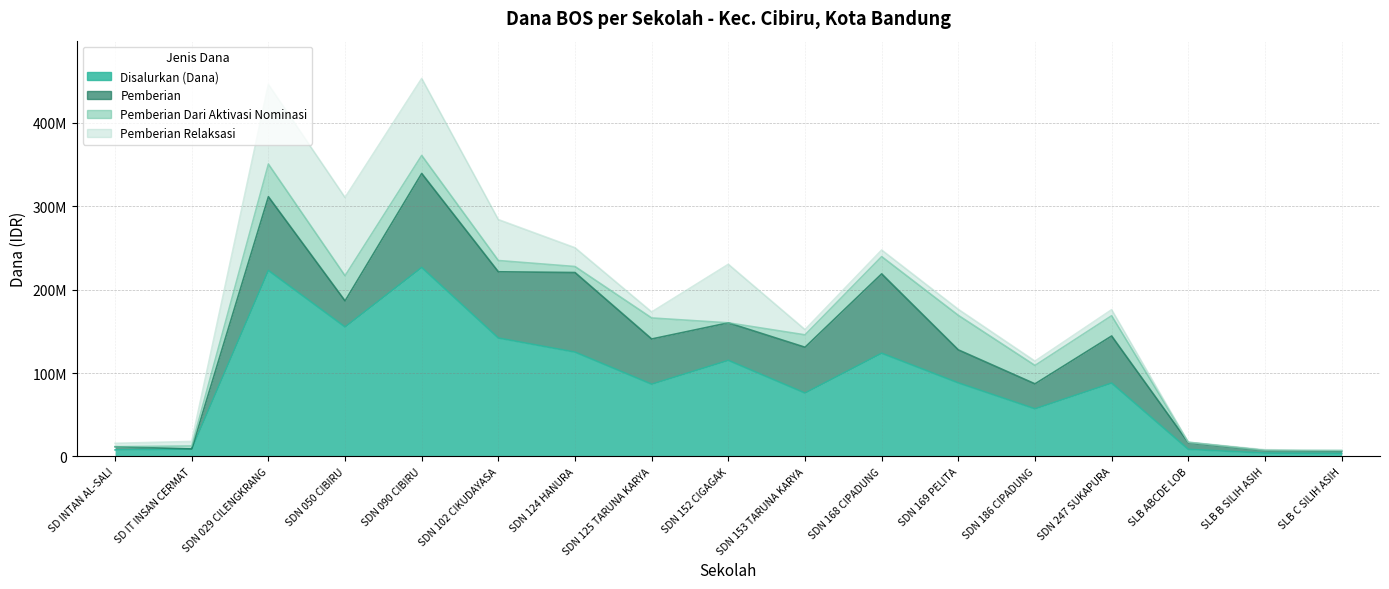

Between SD IT INSAN CERMAT and SDN 124 HANURA, which is larger?

SDN 124 HANURA